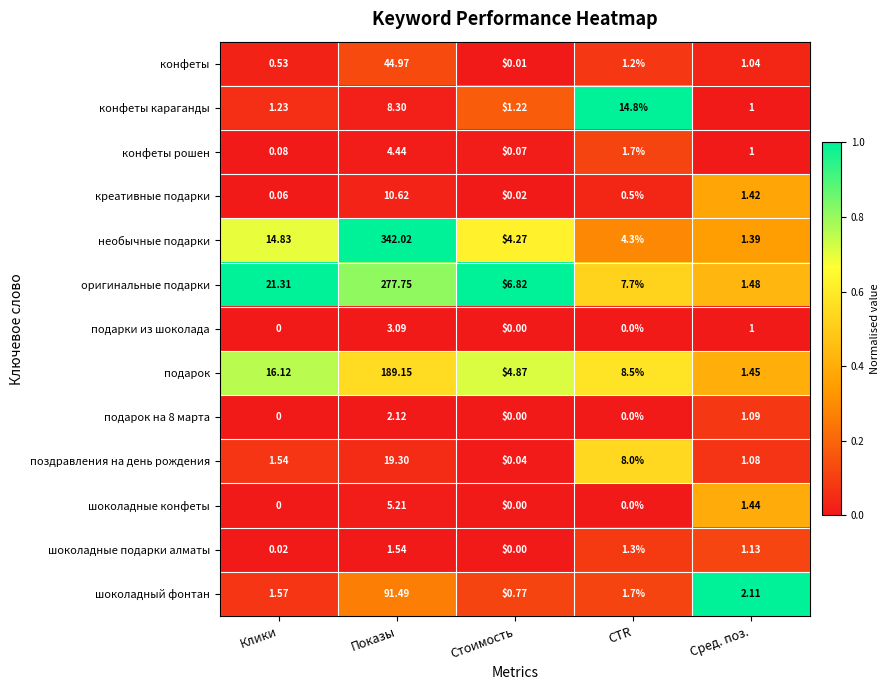

Which series changed the most between Клики and CTR?

оригинальные подарки